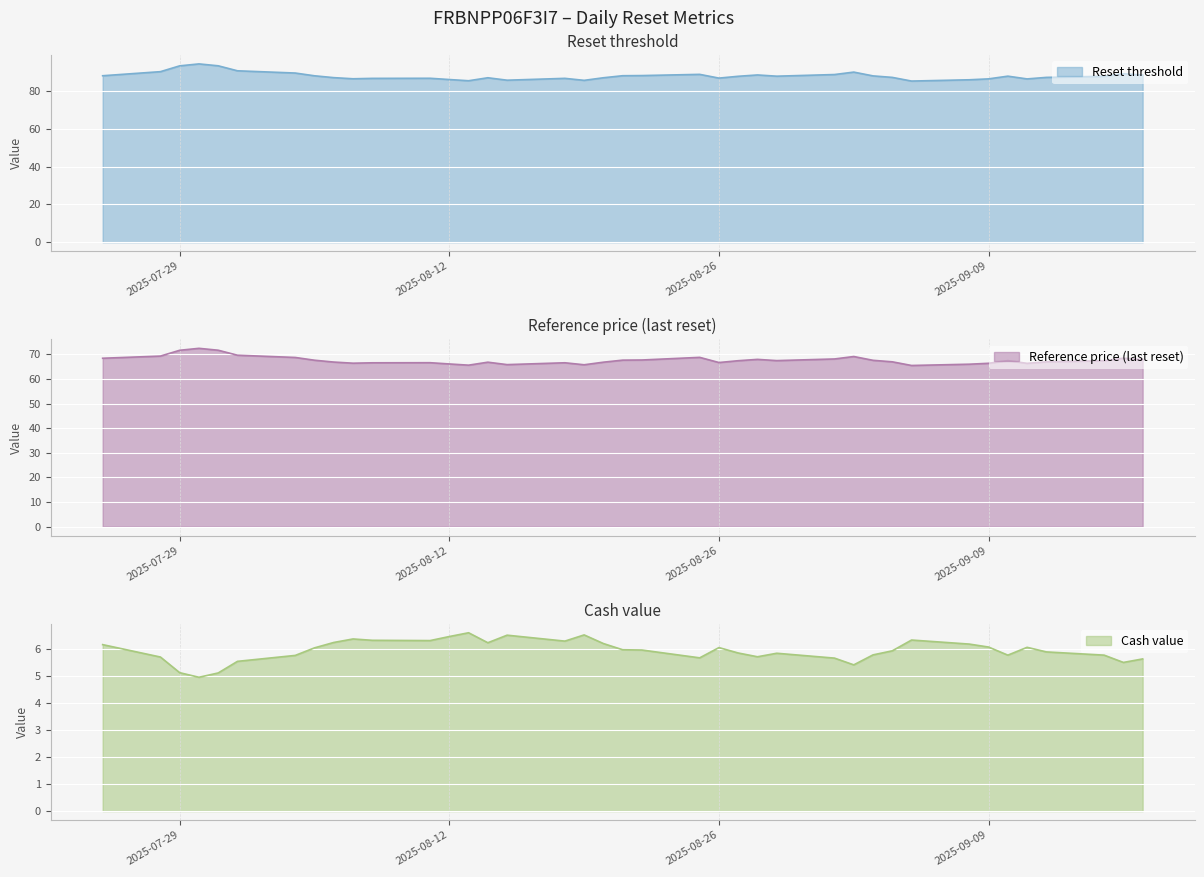

Read the Reference price (last reset) value at 2025-08-26.

66.7